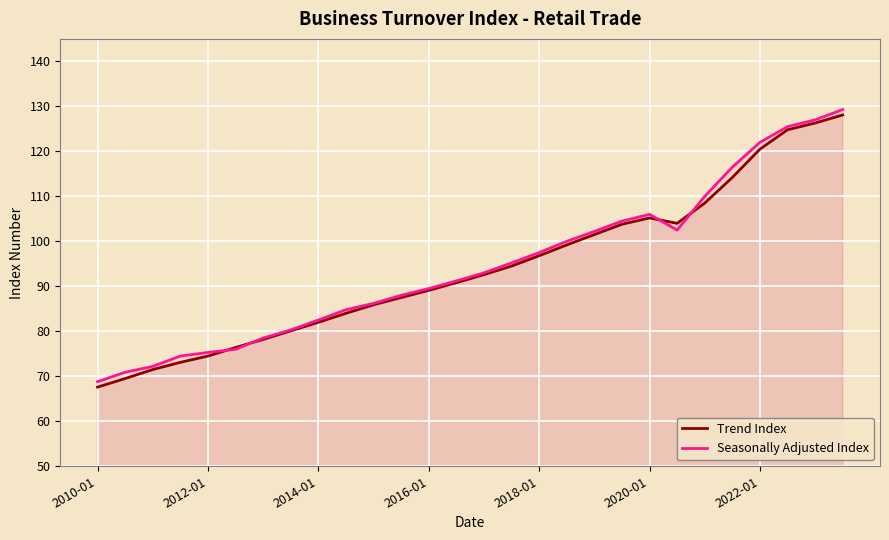

What is the minimum value shown in the chart?

67.6